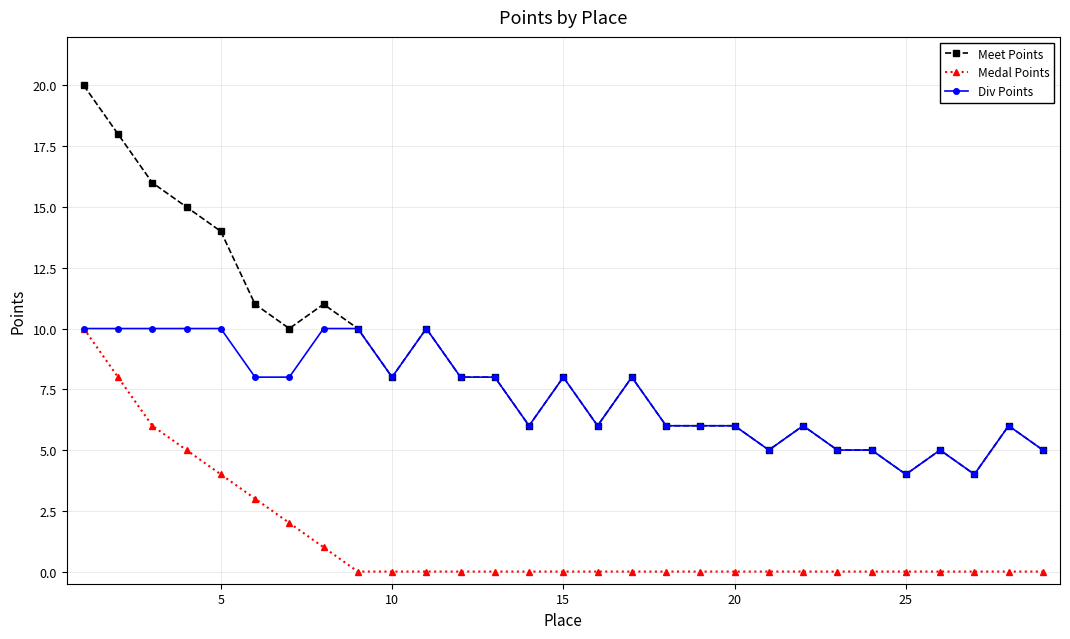

Which series has the largest range (max minus min)?

Meet Points